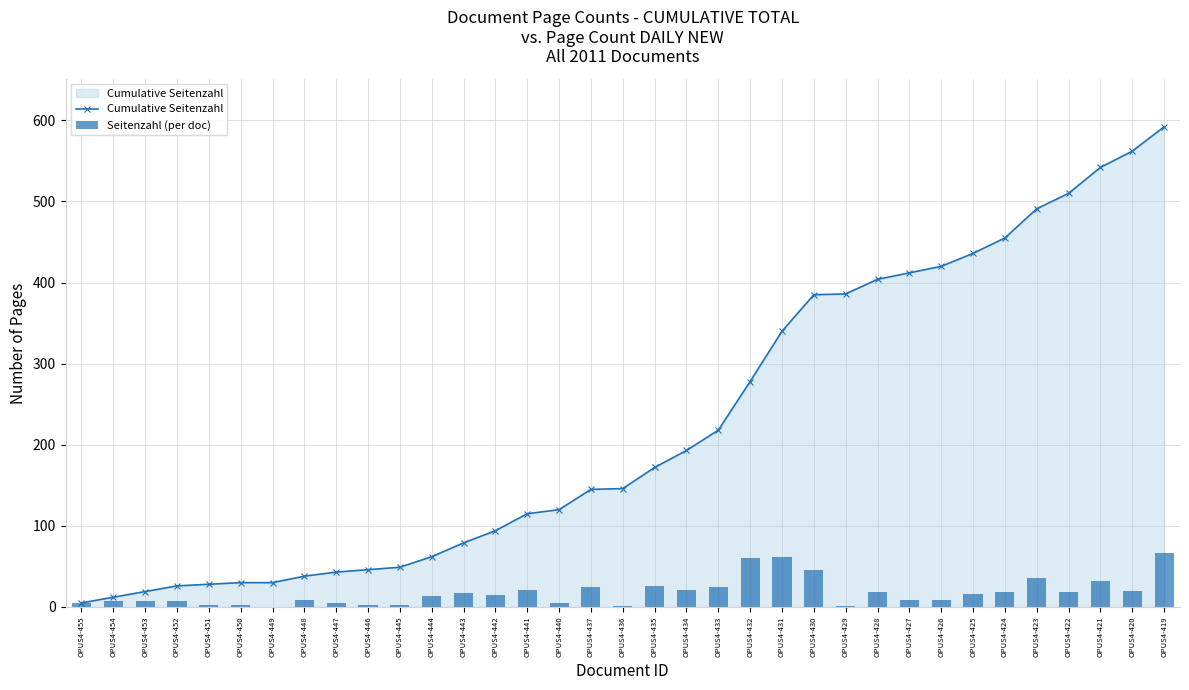

How many series are shown in this chart?

2